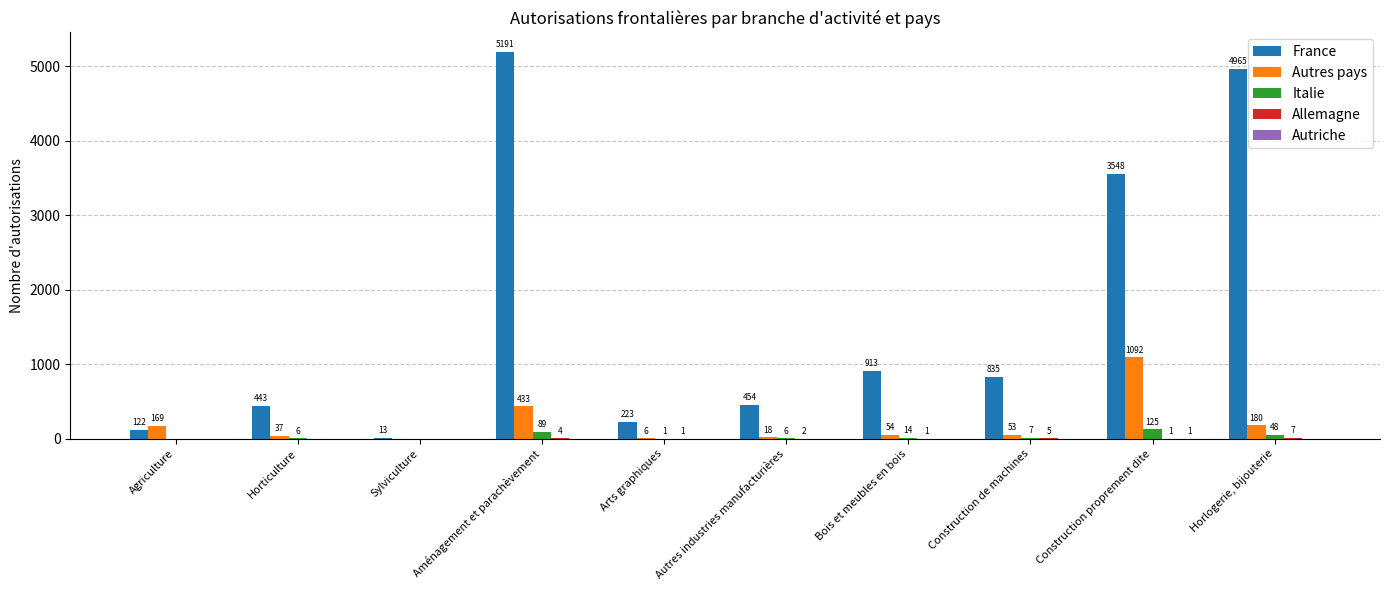

Are the bars horizontal?

No